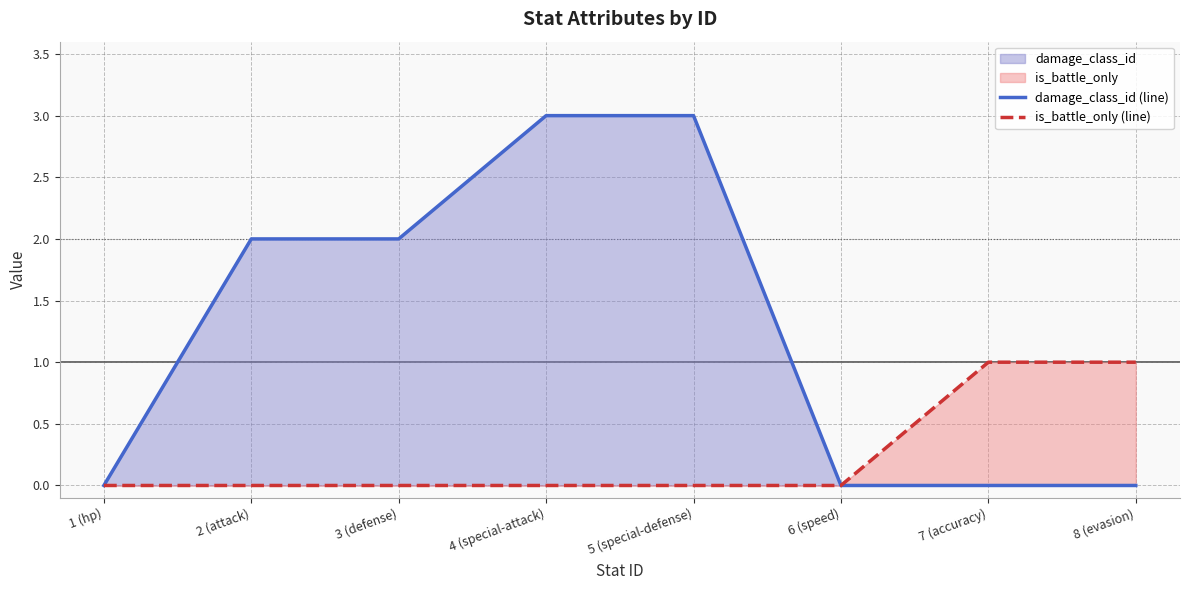

What is the maximum value shown in the chart?

3